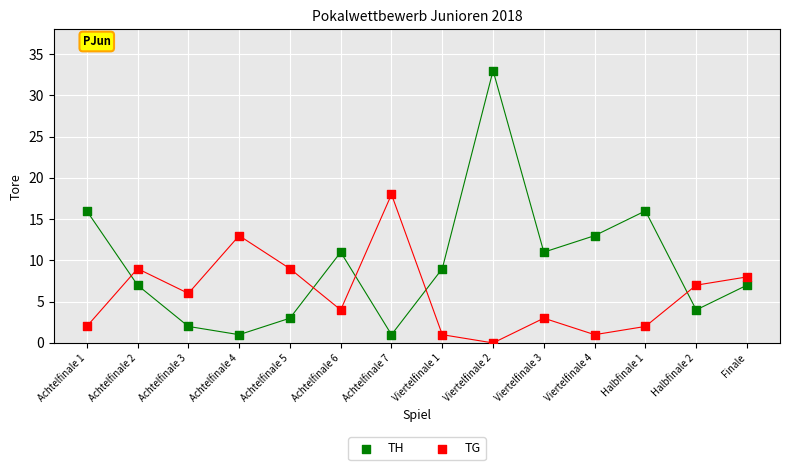

Across all data points, what is the range of Y values (max minus min)?

33